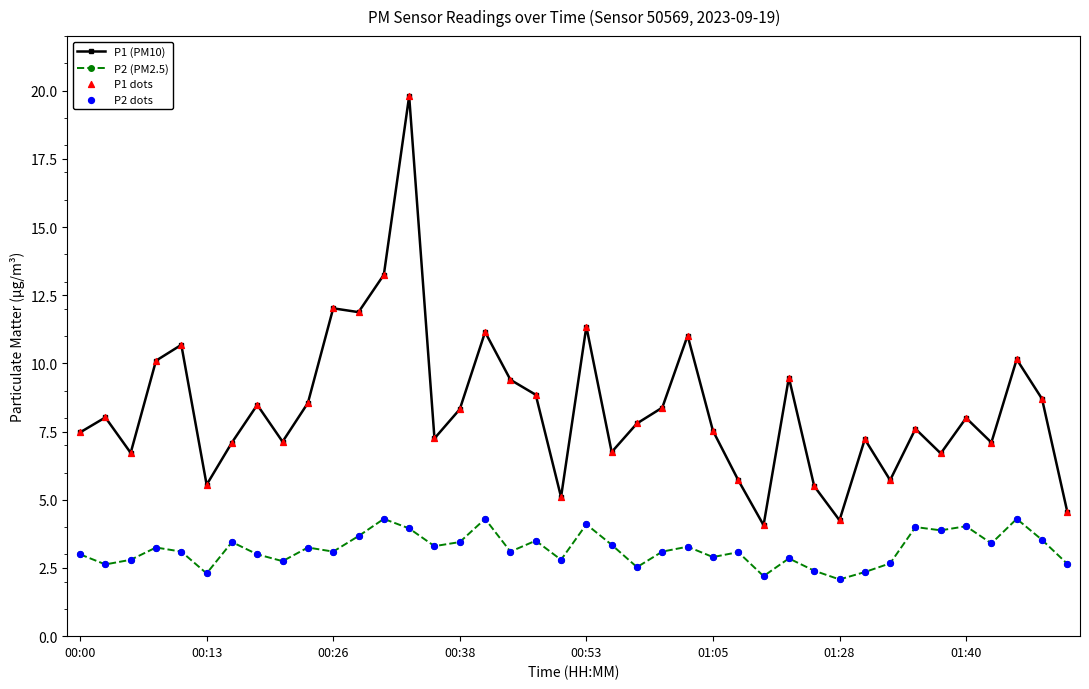

What is the greatest value displayed?

19.8